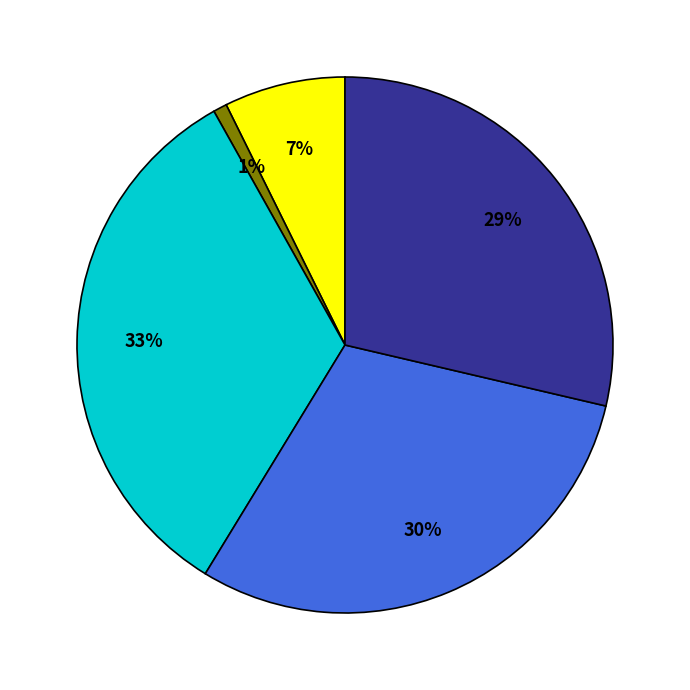

To the nearest percent, what is the difference between the largest and smallest slice percentages?

32%